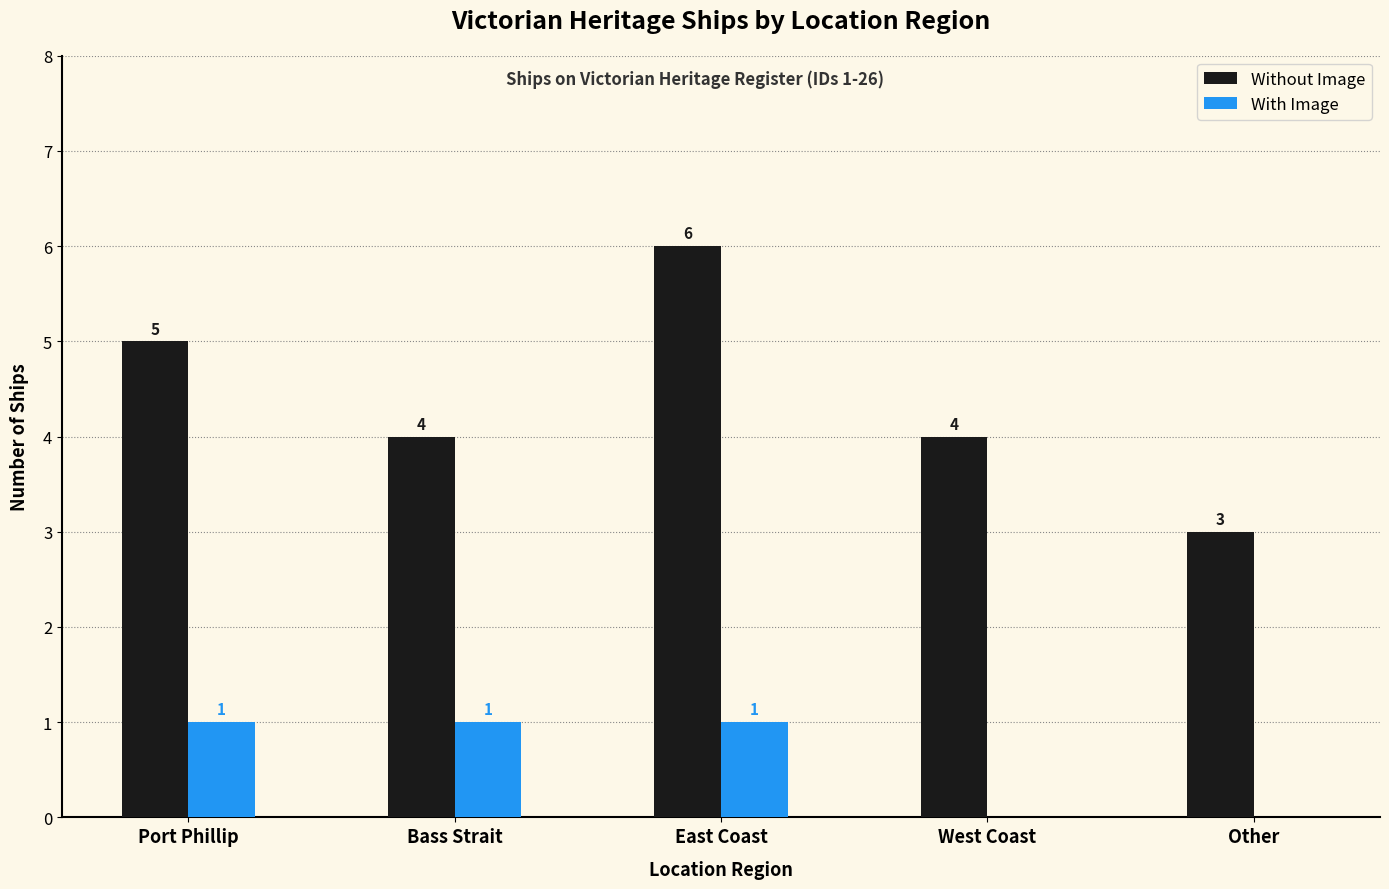

Reading right to left, transcribe all the data shown in this chart.

Without Image: Other=3	West Coast=4	East Coast=6	Bass Strait=4	Port Phillip=5
With Image: Other=0	West Coast=0	East Coast=1	Bass Strait=1	Port Phillip=1